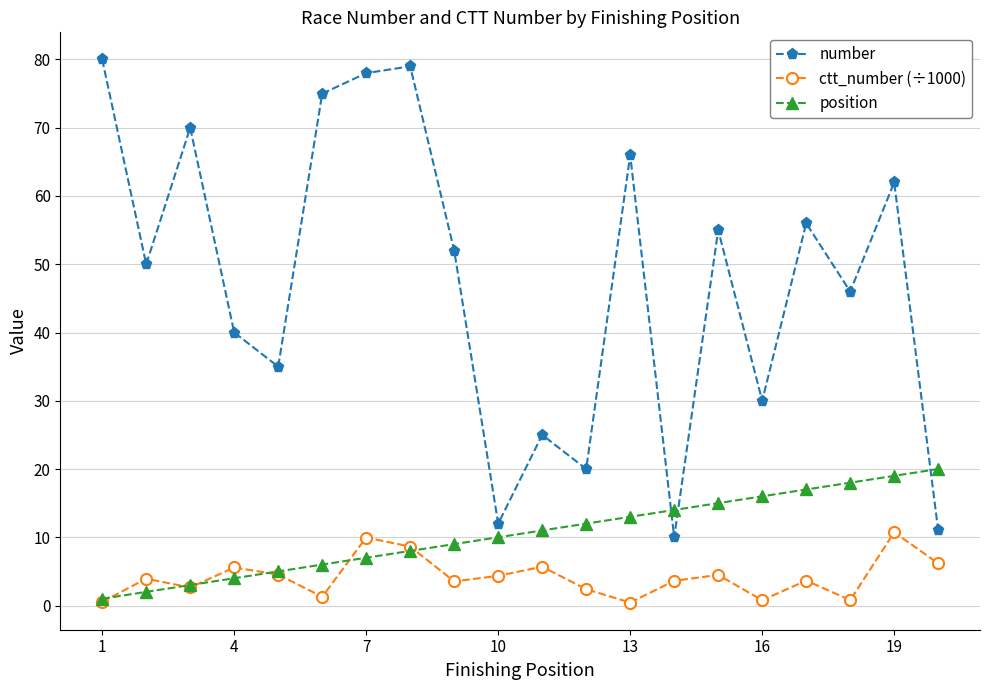

How many data points in number are less than 52?

10